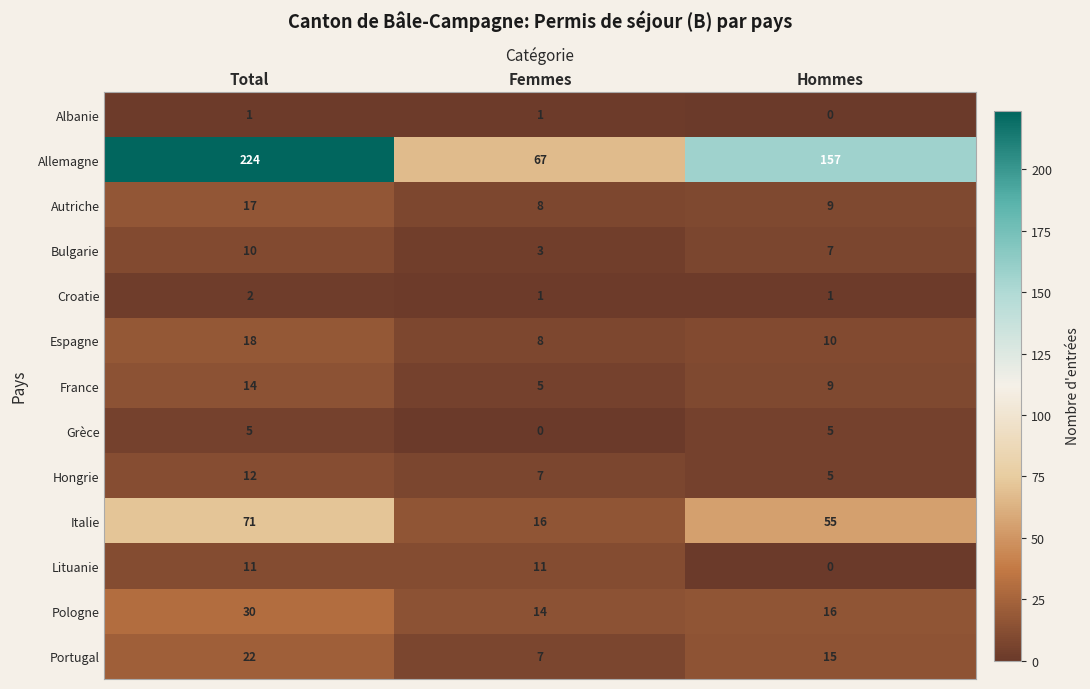

What is the difference between the highest and lowest values at Total?

223